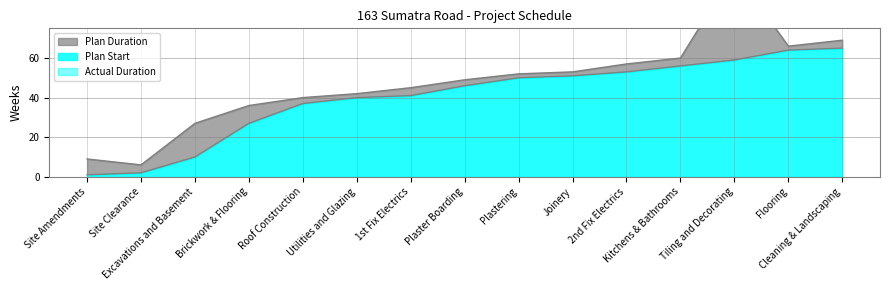

What is the label of the 15th point from the left?

Cleaning & Landscaping